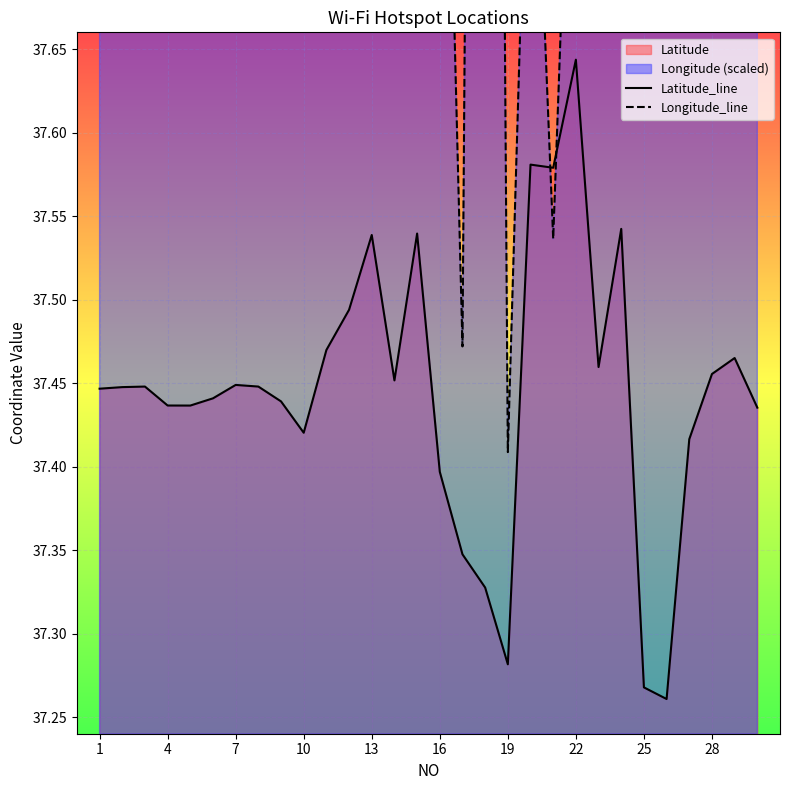

The Latitude_line series shows 11.6 at 16. True or false?

False